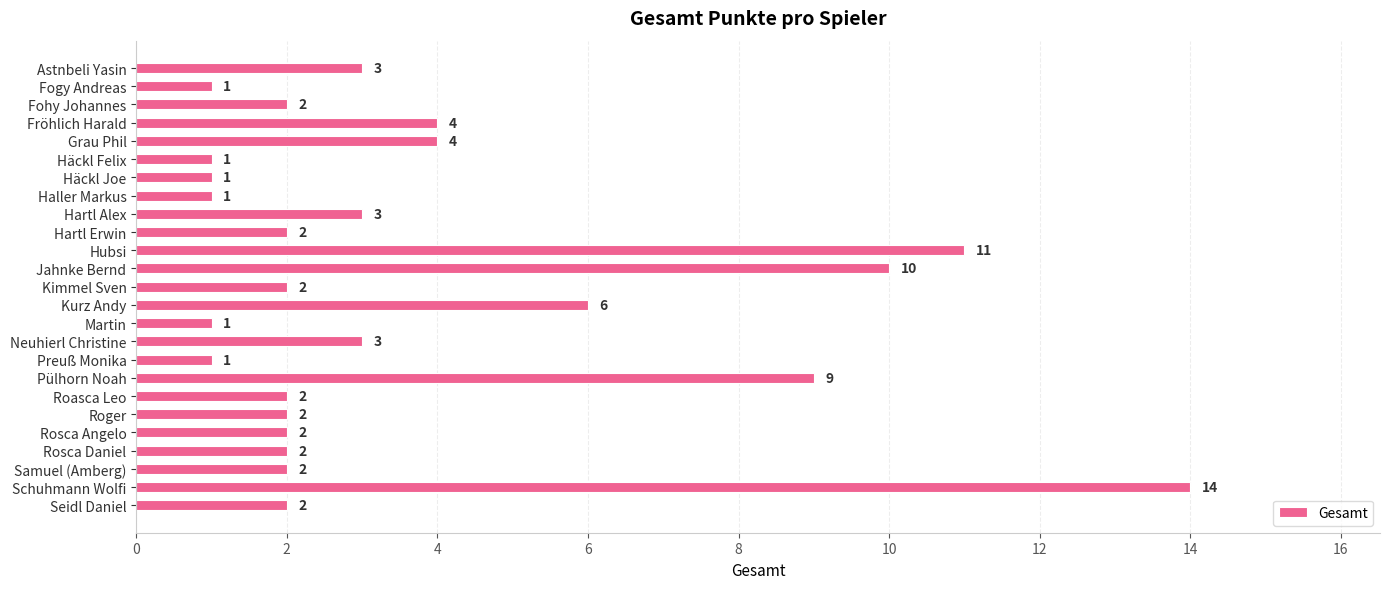

What is the label of the 2nd bar from the top?

Fogy Andreas